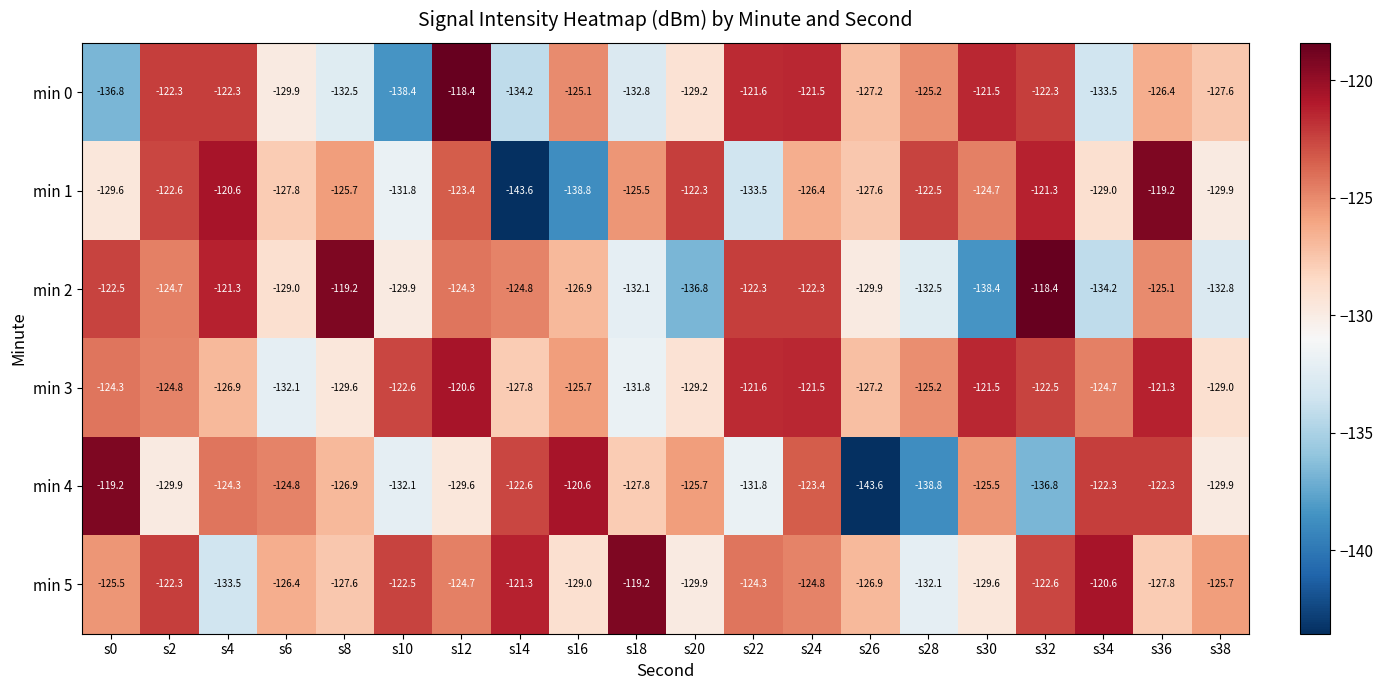

What is the difference between the highest and lowest values at s16?

18.2